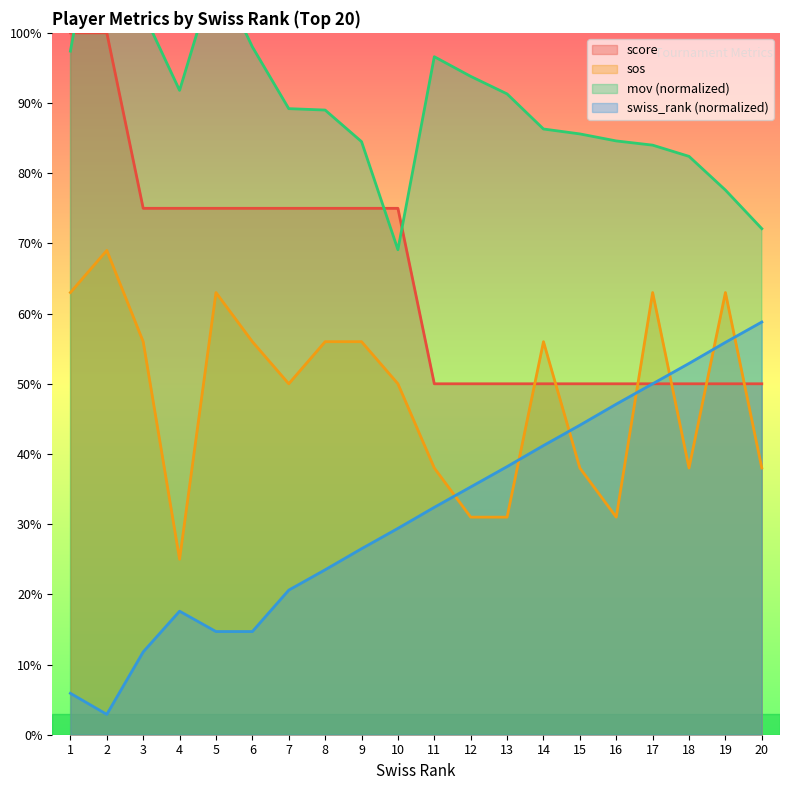

How many times do mov_norm and score cross each other?

3